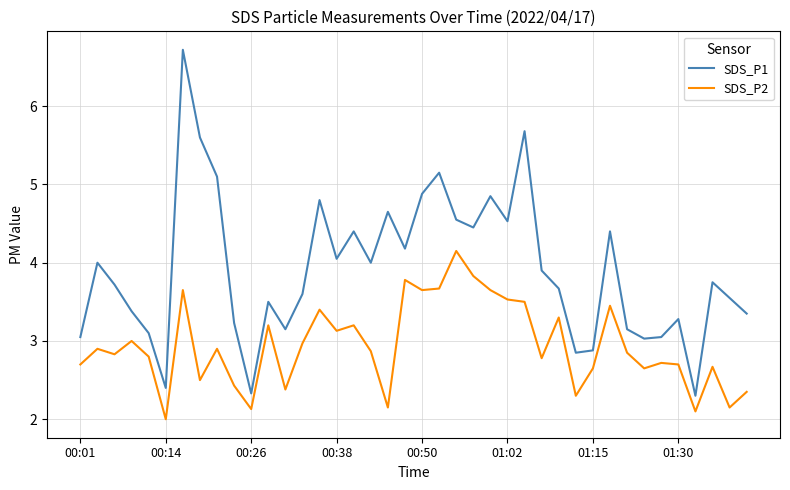

Is this an area chart (filled region under the line)?

No